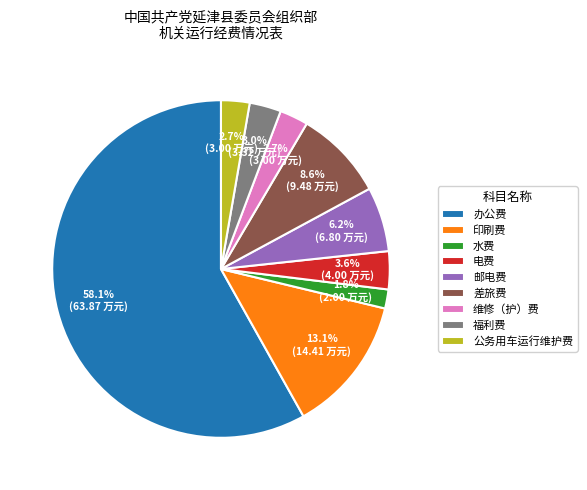

Is it true that 公务用车运行维护费 is 3% of the pie?

True